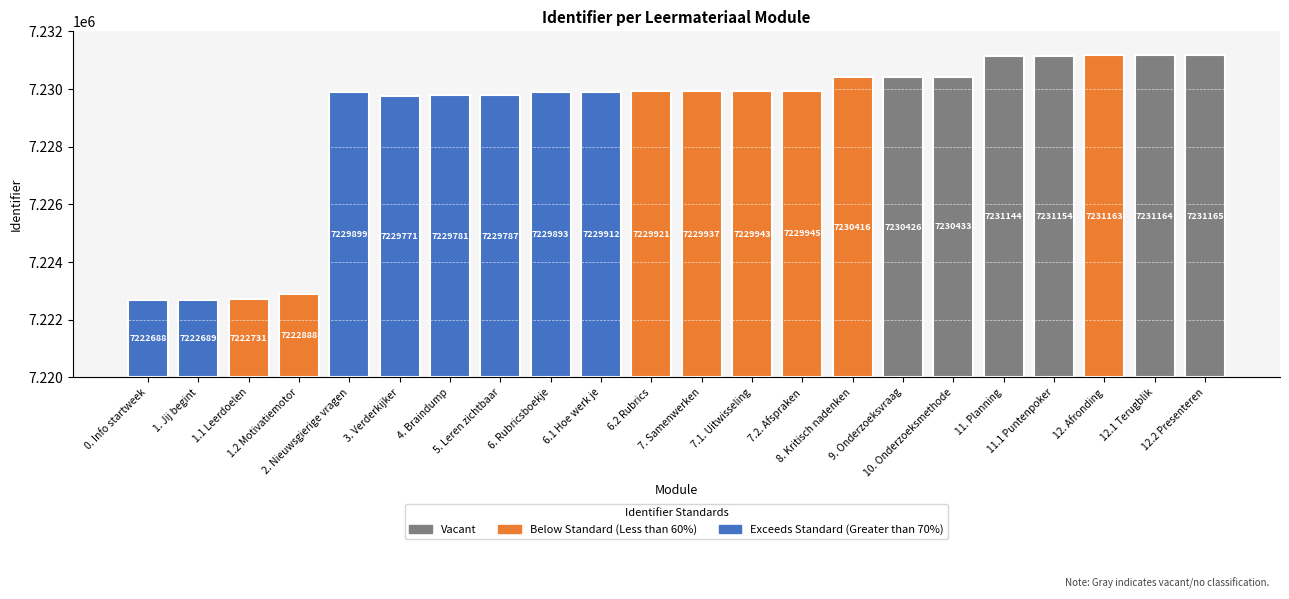

List the labels in order of value, largest first.

12.2 Presenteren, 12.1 Terugblik, 12. Afronding, 11.1 Puntenpoker, 11. Planning, 10. Onderzoeksmethode, 9. Onderzoeksvraag, 8. Kritisch nadenken, 7.2. Afspraken, 7.1. Uitwisseling, 7. Samenwerken, 6.2 Rubrics, 6.1 Hoe werk je, 2. Nieuwsgierige vragen, 6. Rubricsboekje, 5. Leren zichtbaar, 4. Braindump, 3. Verderkijker, 1.2 Motivatiemotor, 1.1 Leerdoelen, 1. Jij begint, 0. Info startweek